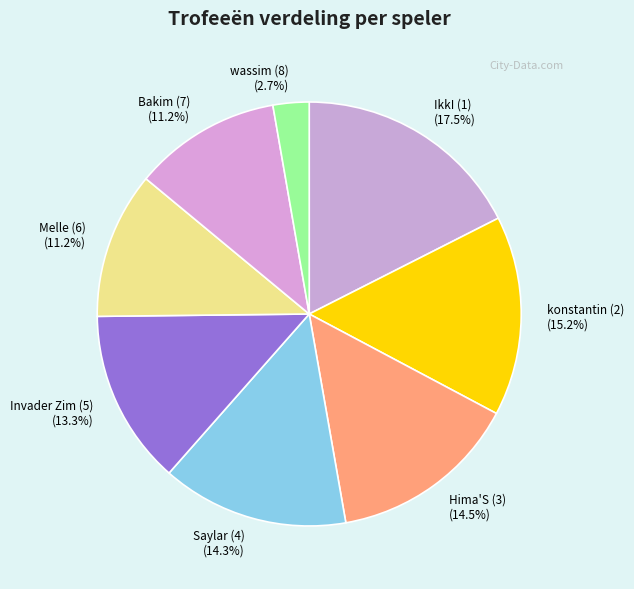

The Melle (6) slice represents 25% of the pie. True or false?

False